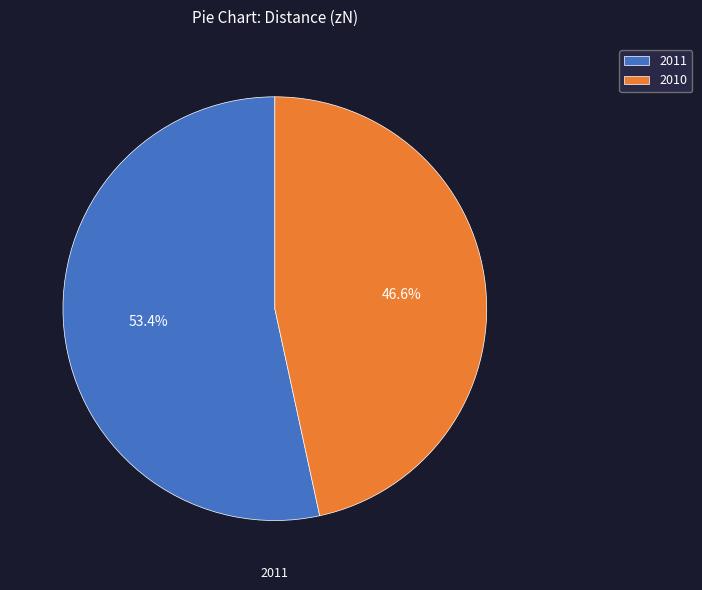

Which has a higher value, 2011 or 2010?

2011